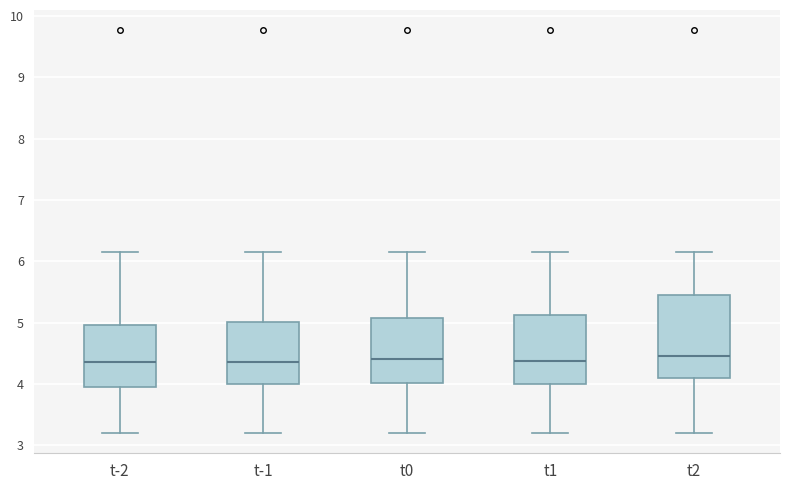

Comparing the boxes themselves (not the whiskers), which one is the tallest?

t2